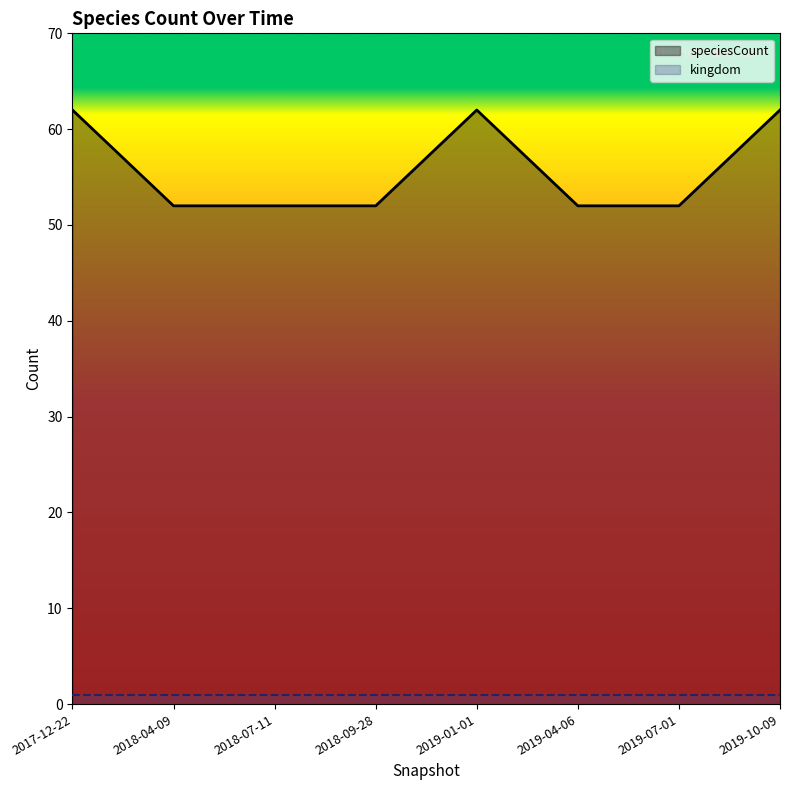

At which label is kingdom closest to 1?

2017-12-22